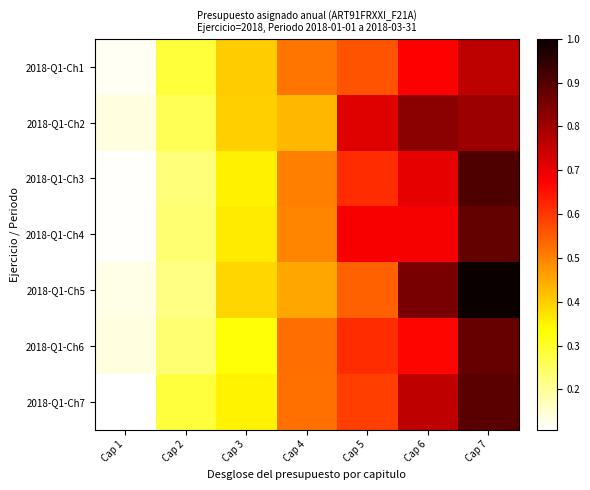

What is the difference between the highest and lowest values at Cap 6?

0.2